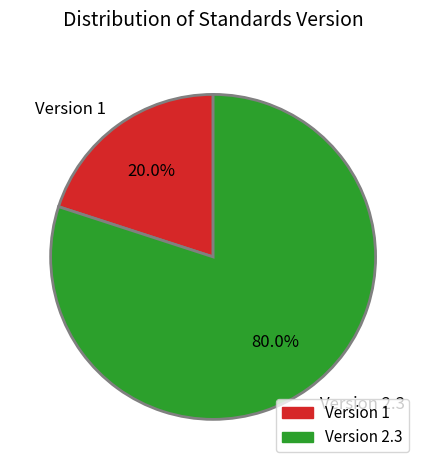

How many segments does this pie chart have?

2